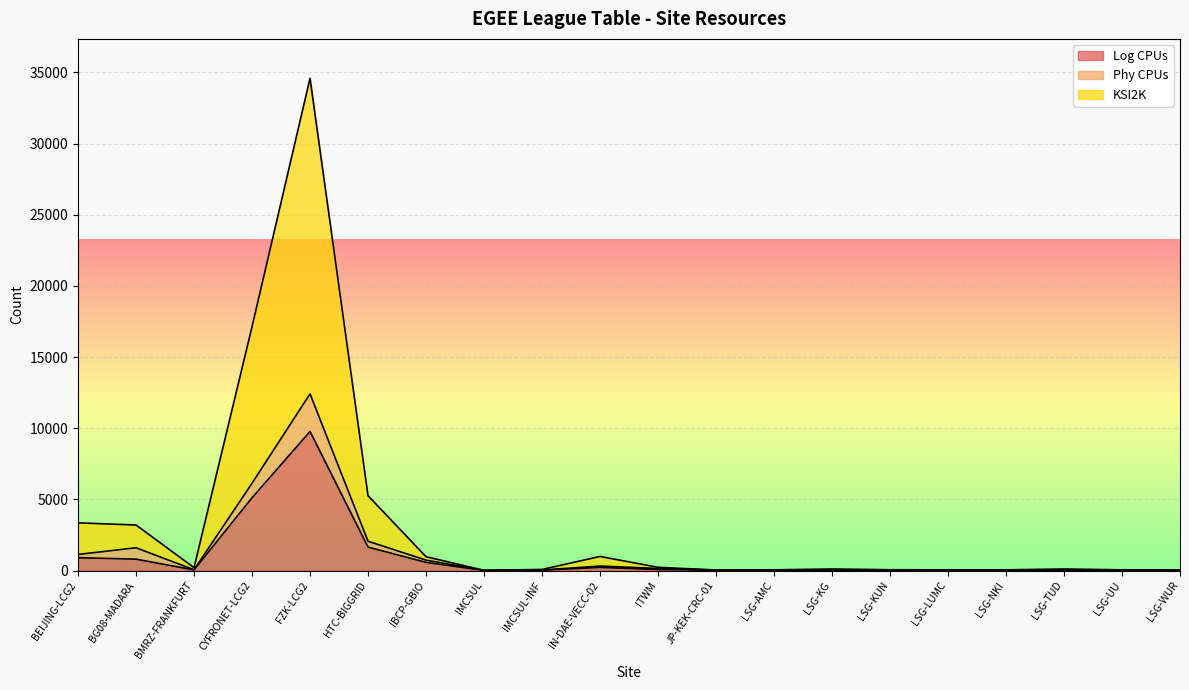

What is the sum of all Log CPUs values?

19361